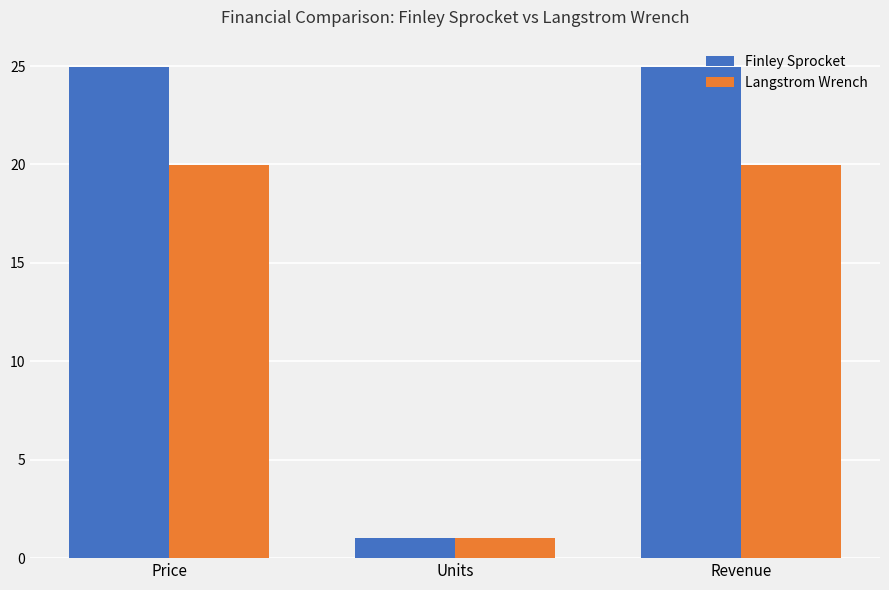

What is the total value across all series at Price?

44.9